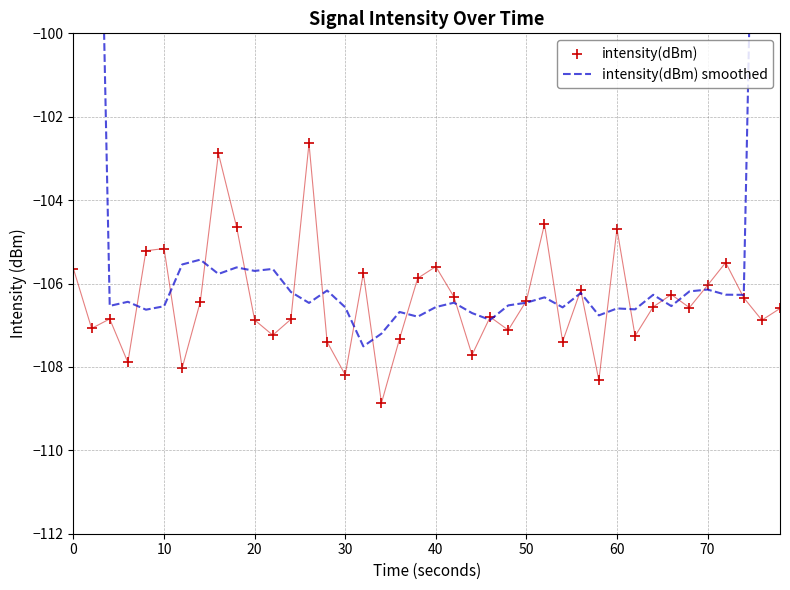

Which series has the largest total across all categories?

intensity(dBm) smoothed